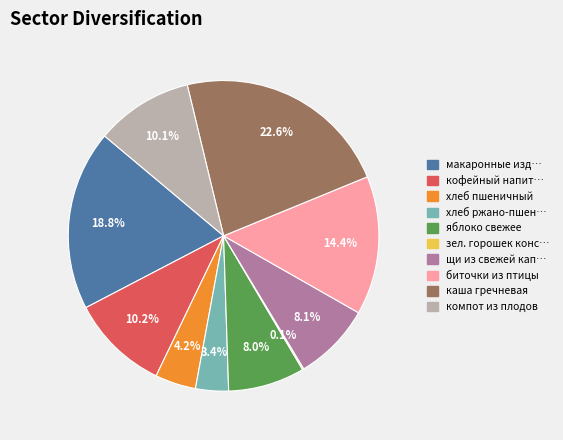

Does any single category account for the majority?

No